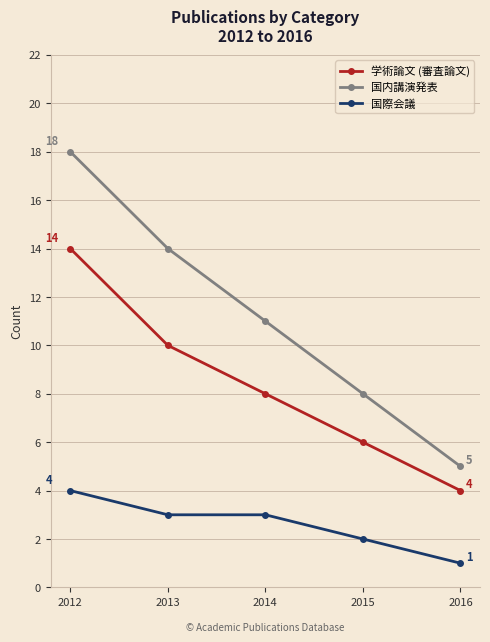

How many values in the 国際会議 series are below 3?

2